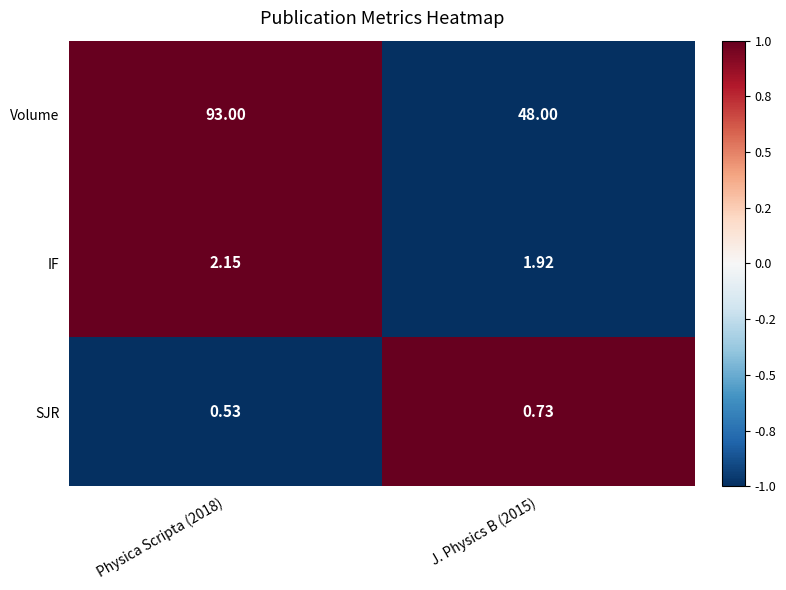

At how many categories does at least one series exceed 0?

2